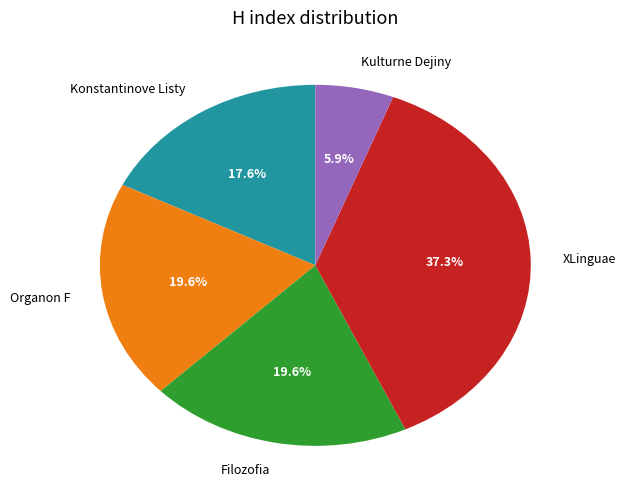

Is it true that Filozofia is 34% of the pie?

False